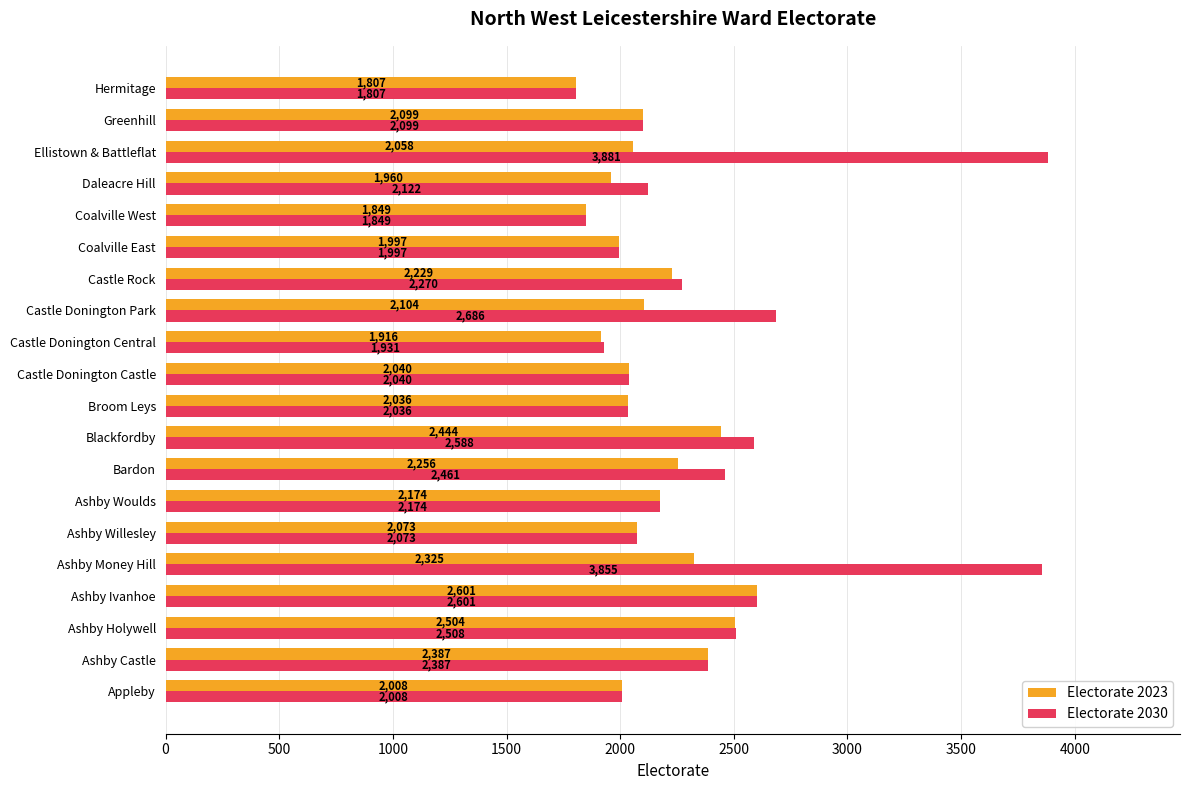

What is the average value of the Electorate 2030 series?

2369